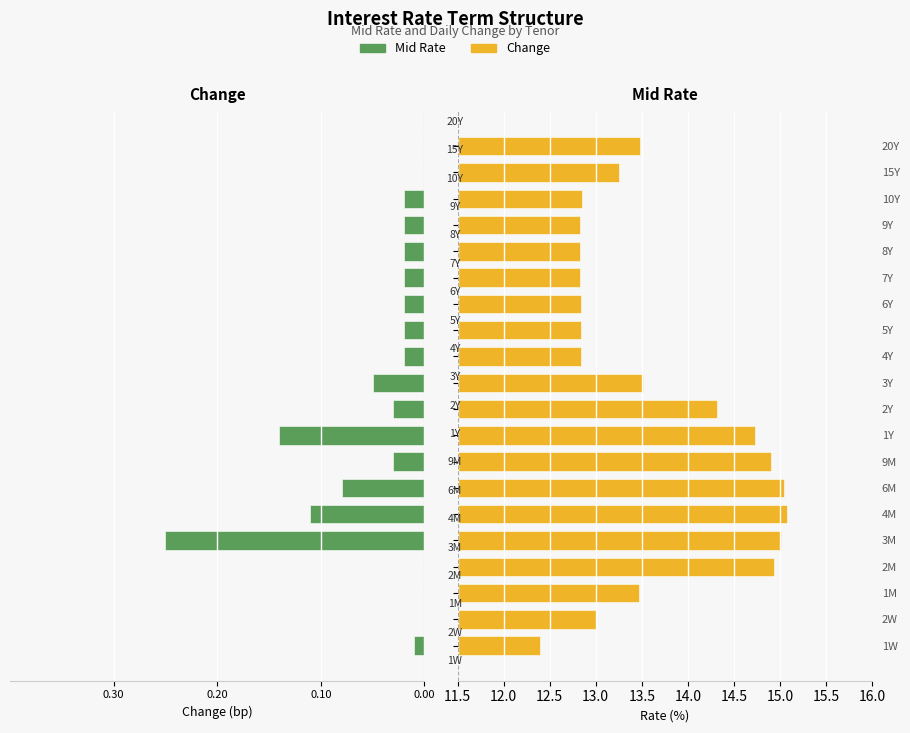

Are the bars horizontal?

Yes